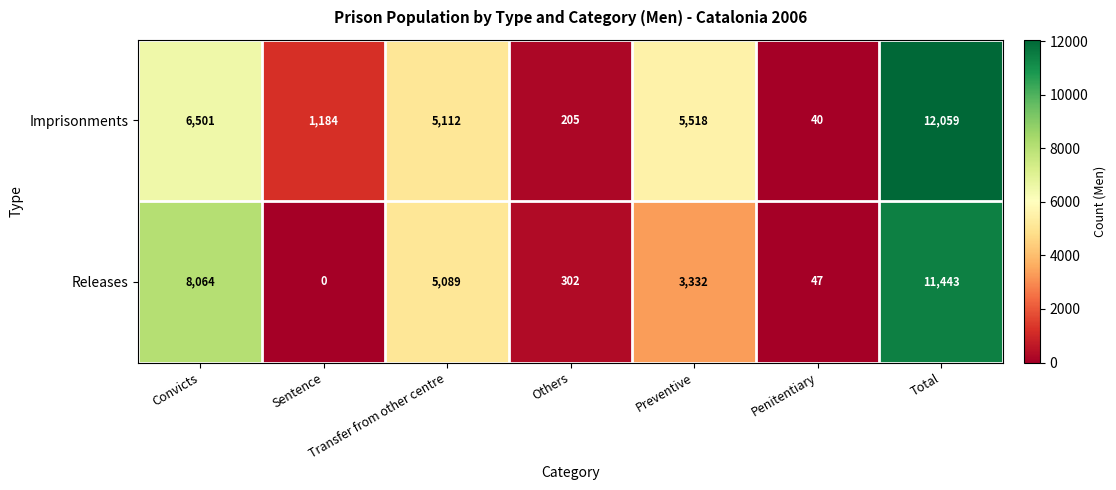

What is the maximum value shown in the chart?

12059